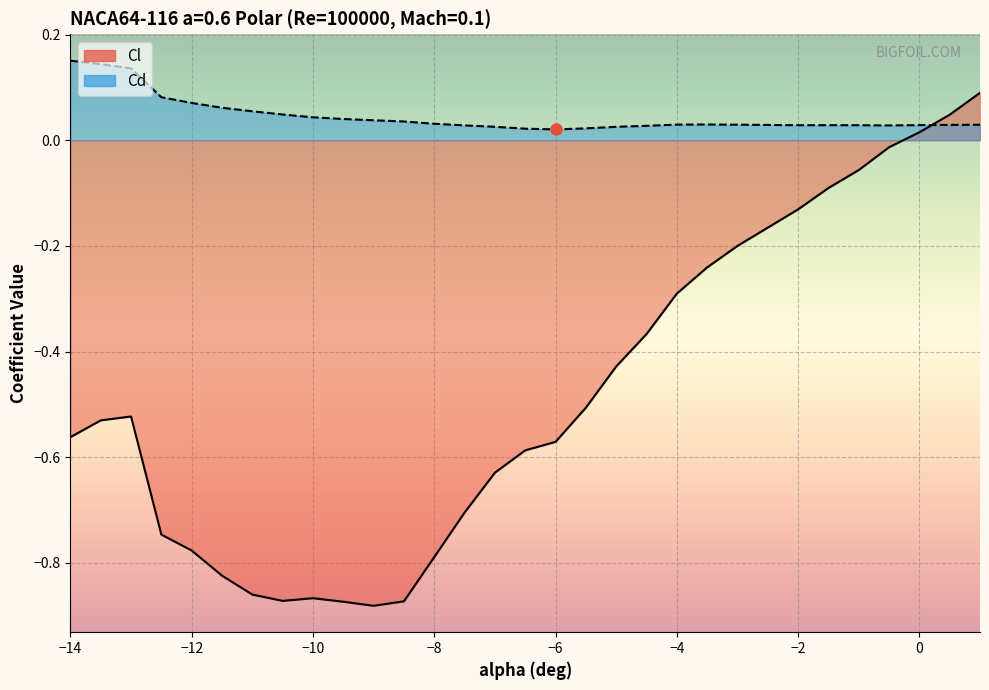

True or false: Cd has a value of 0.0 at -8.5.

True